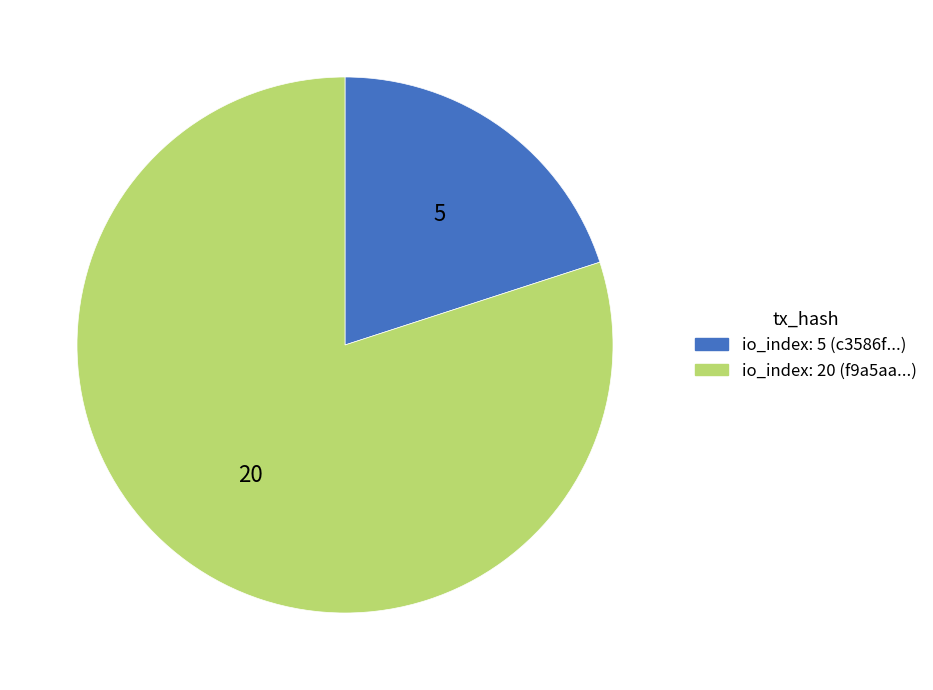

Which category has the smallest portion of the pie?

io_index: 5 (c3586f...)